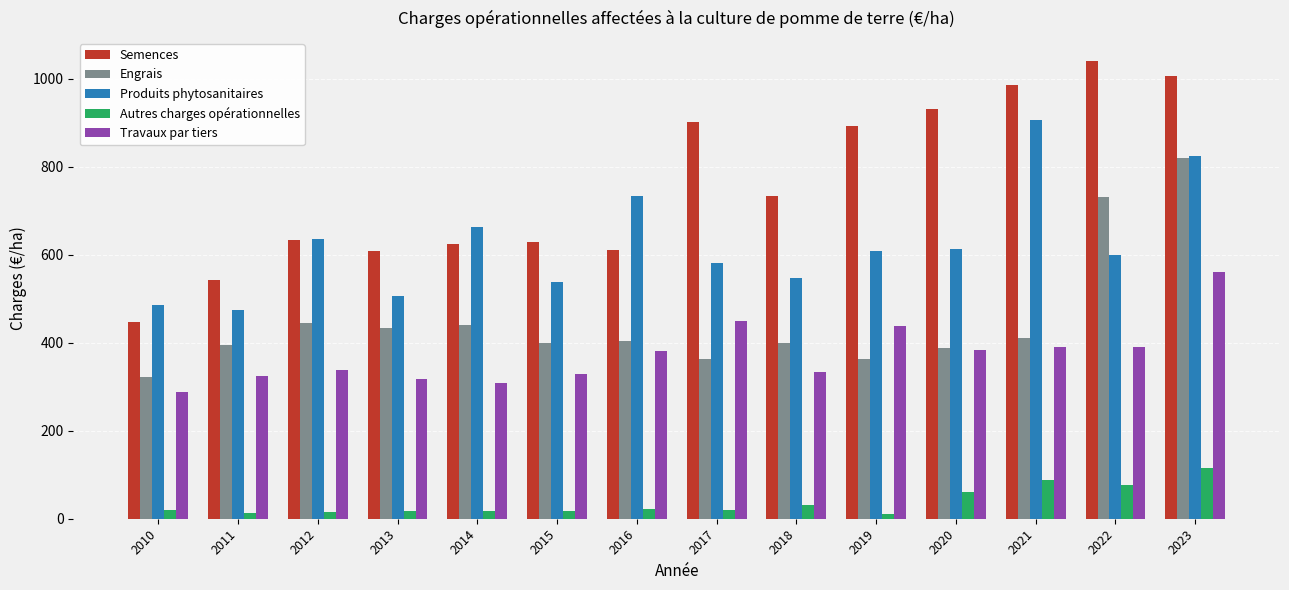

What is the sum of all Engrais values?

6316.4